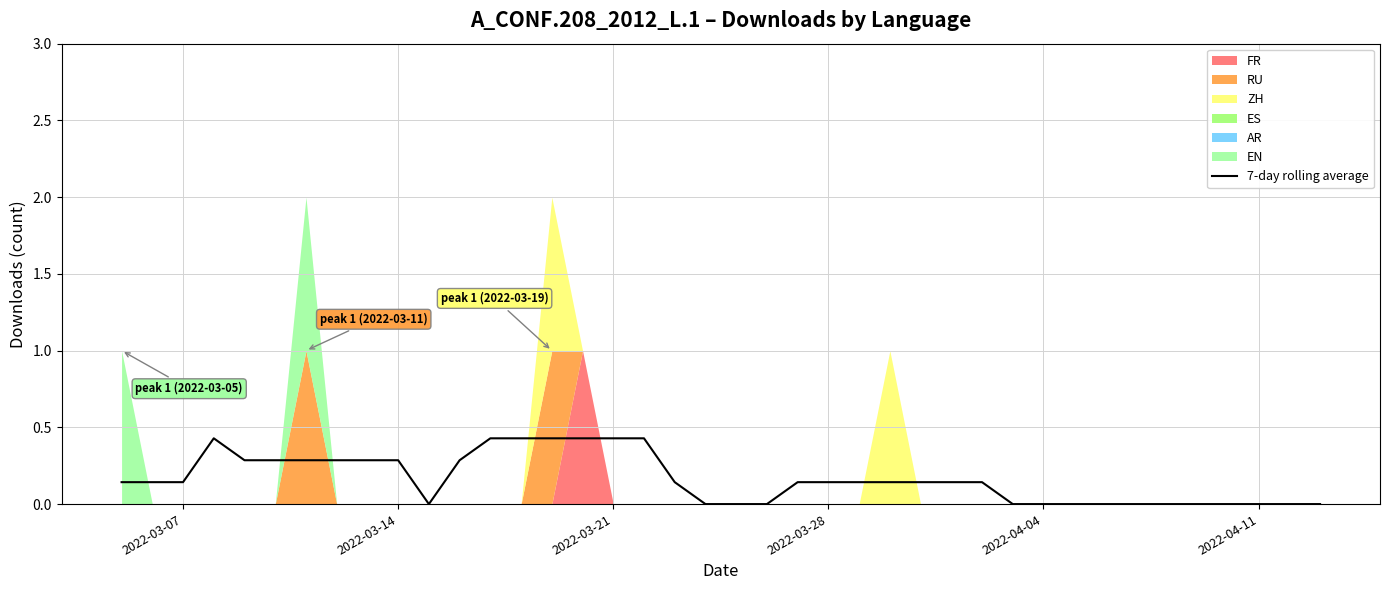

How many values are between 0 and 1?

40